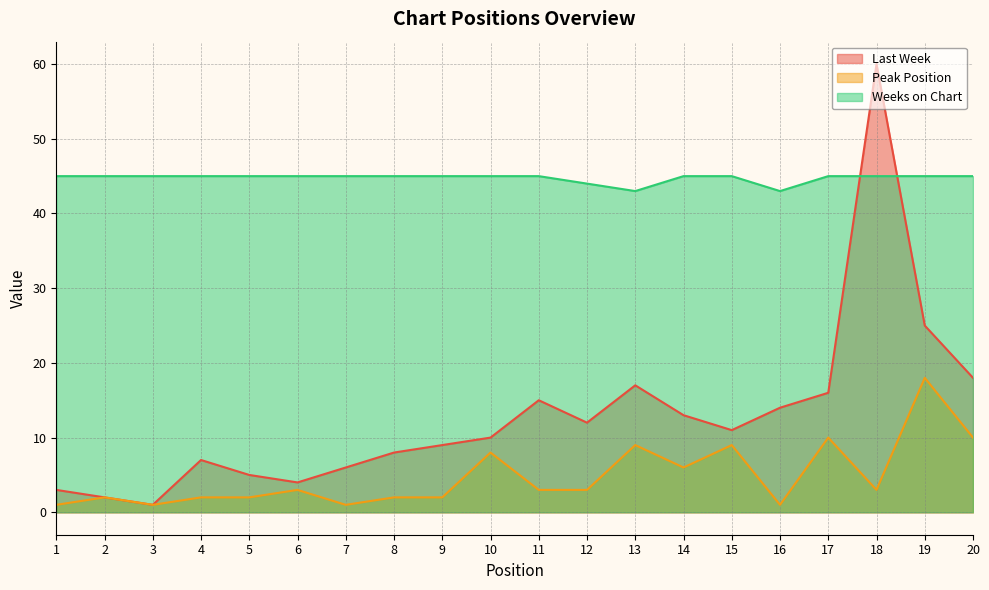

Which series has the largest total across all categories?

Weeks on Chart